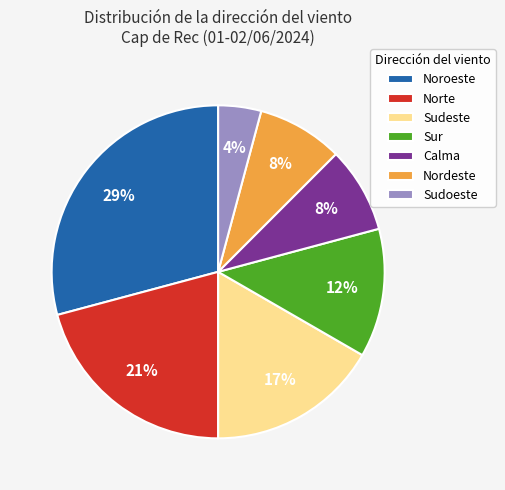

Is it true that Calma is 8% of the pie?

True